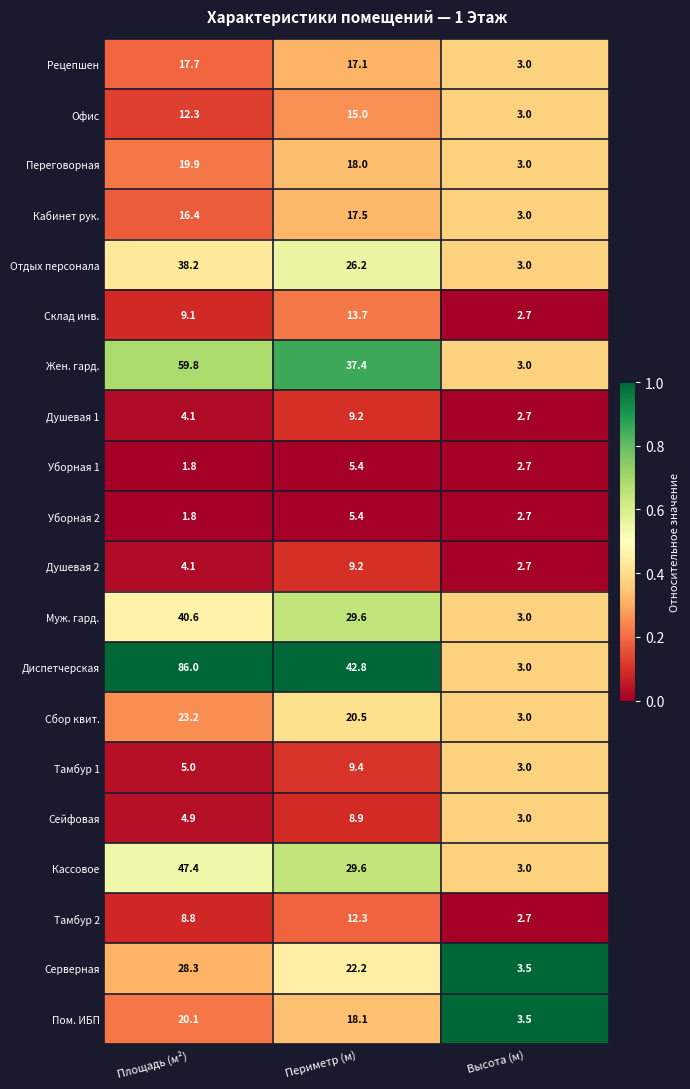

Rank the categories by Тамбур 2 value from highest to lowest.

Периметр (м), Площадь (м²), Высота (м)